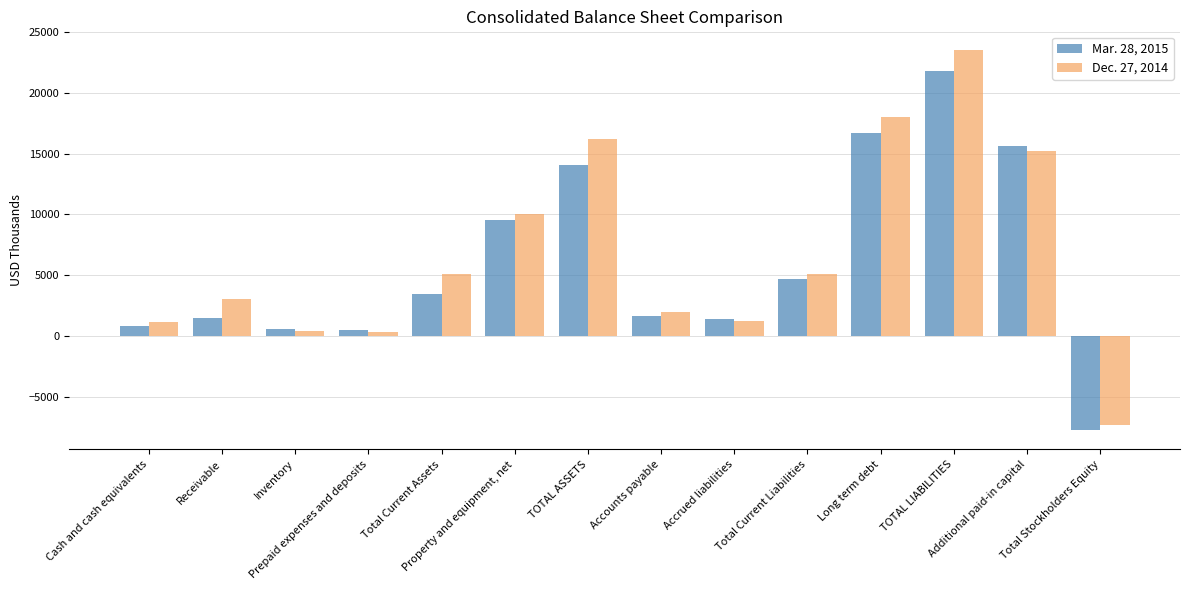

What is the highest value of the Dec. 27, 2014 series?

23469